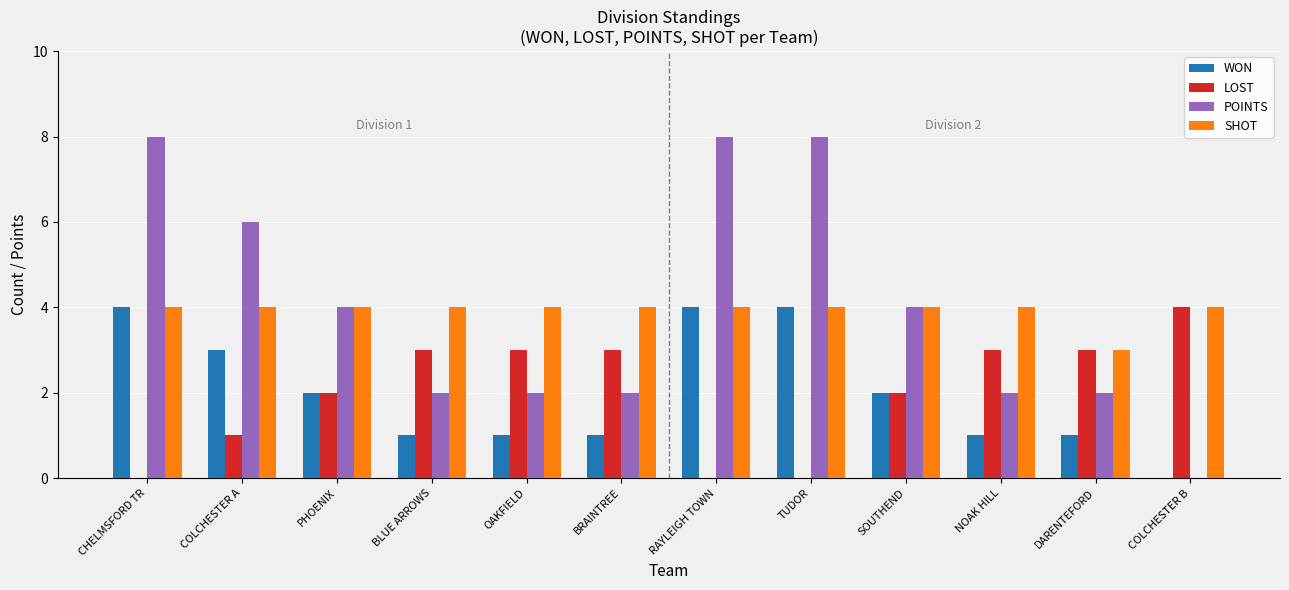

Are the bars horizontal?

No